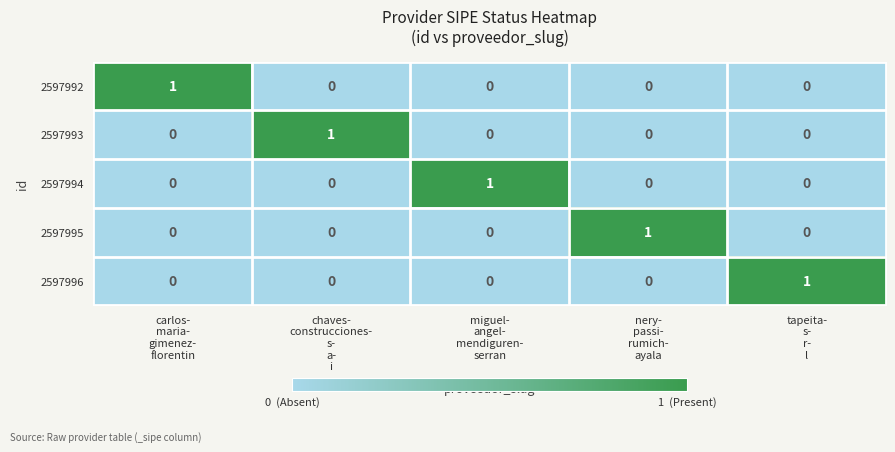

What is the difference between the highest and lowest values at carlos-
maria-
gimenez-
florentin?

1